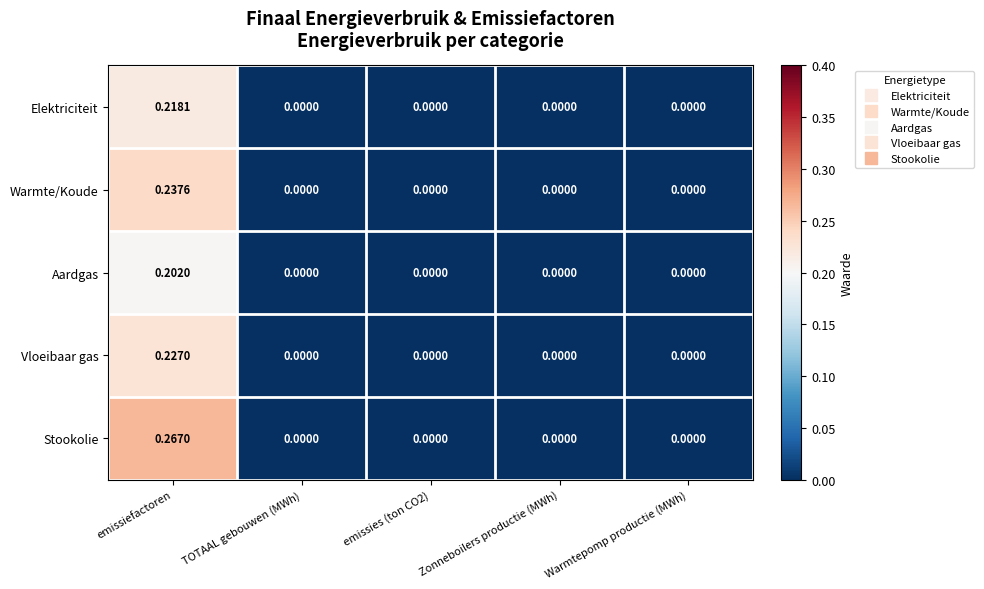

Which category has the highest value across all series?

emissiefactoren